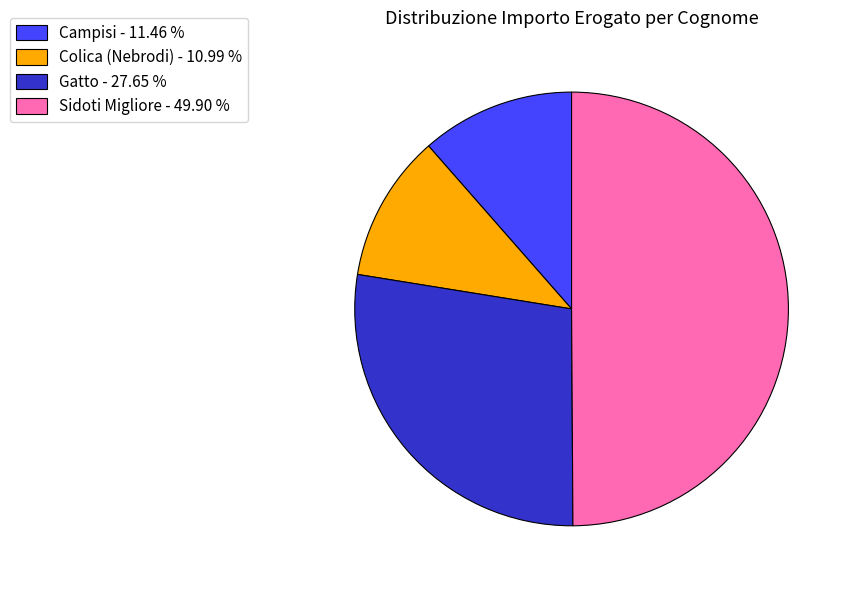

Does Colica (Nebrodi) - 10.99 % account for over 50% of the chart?

No